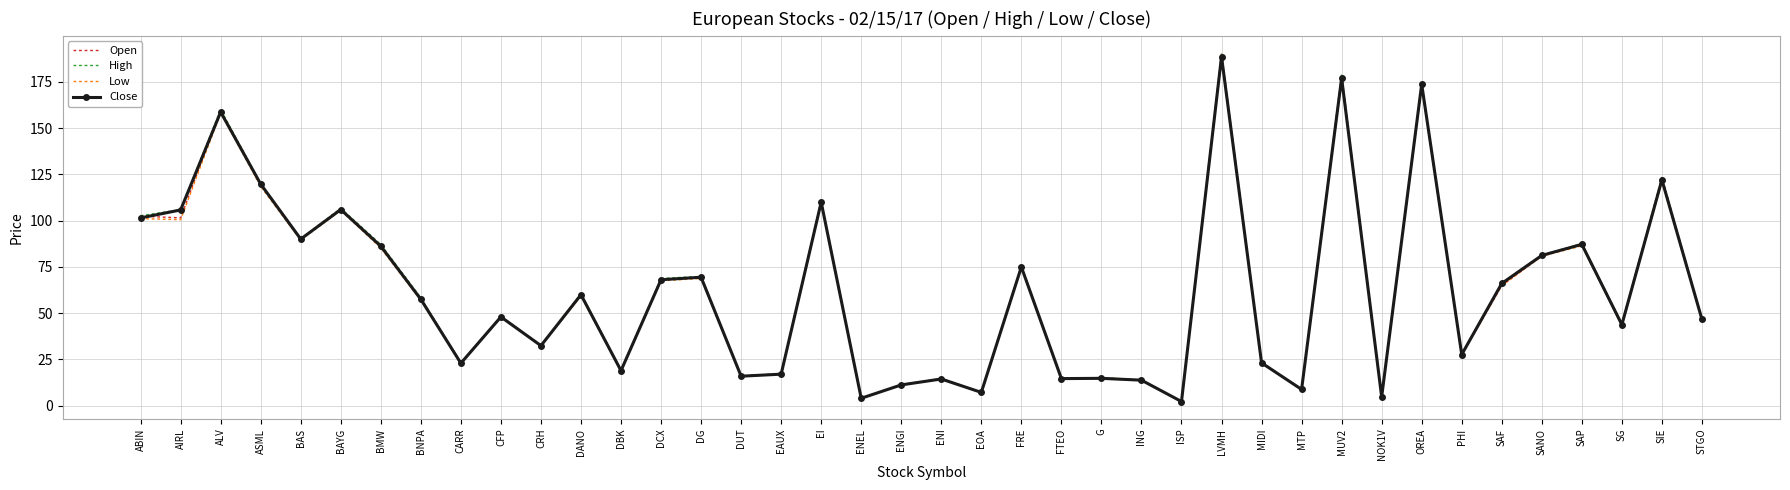

What is the greatest value displayed?

190.6